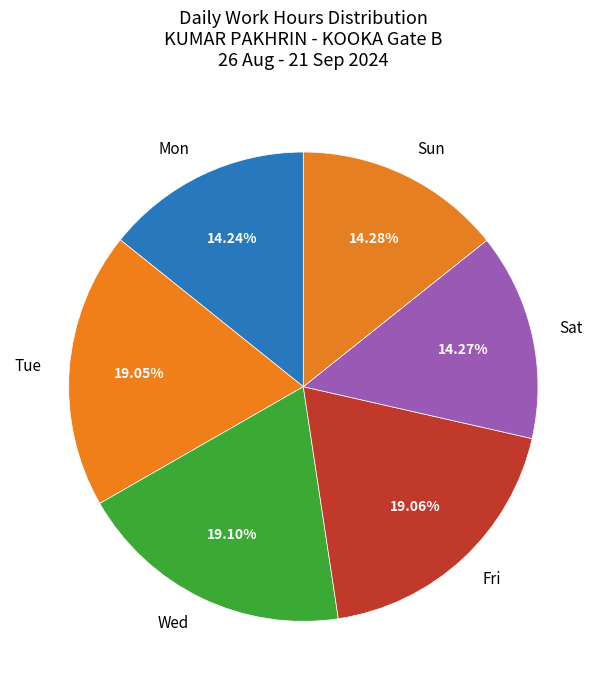

Approximately how many times larger is the value at Sun compared to Wed?

0.7